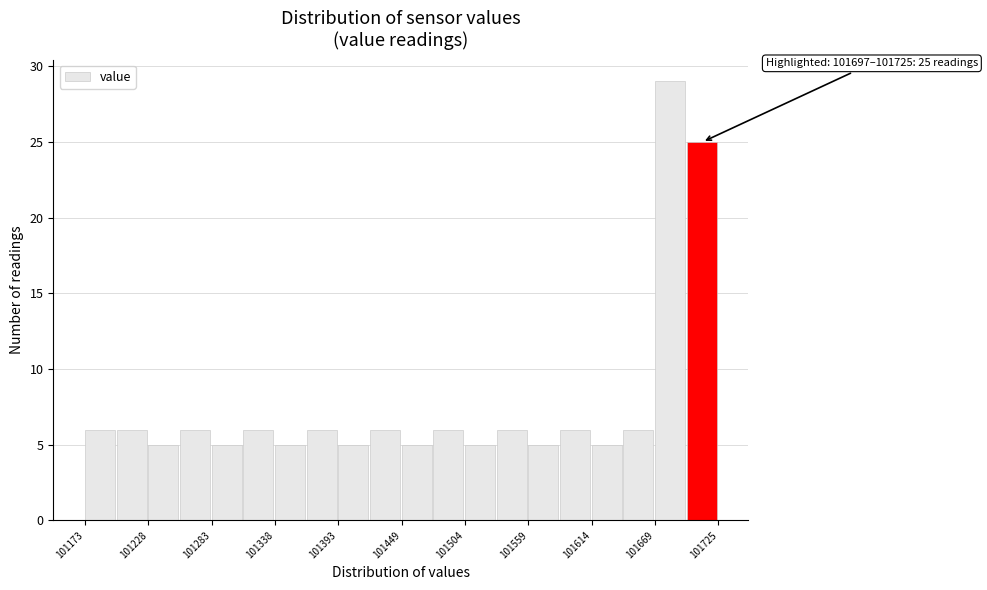

Read against the x-axis, roughly where is the centre of the tallest bar?

101680